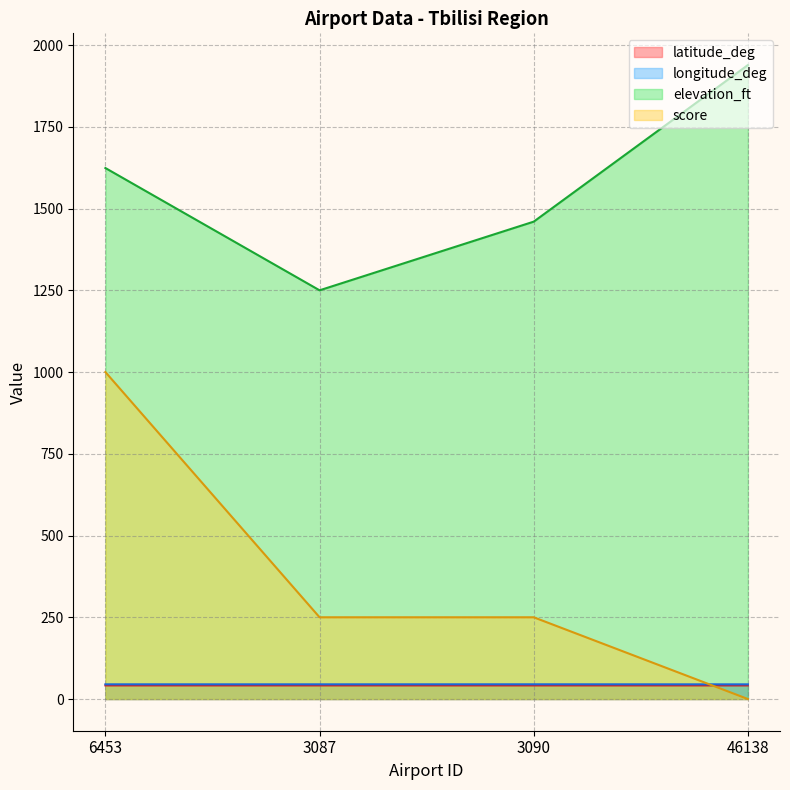

True or false: longitude_deg and score intersect in this chart.

True